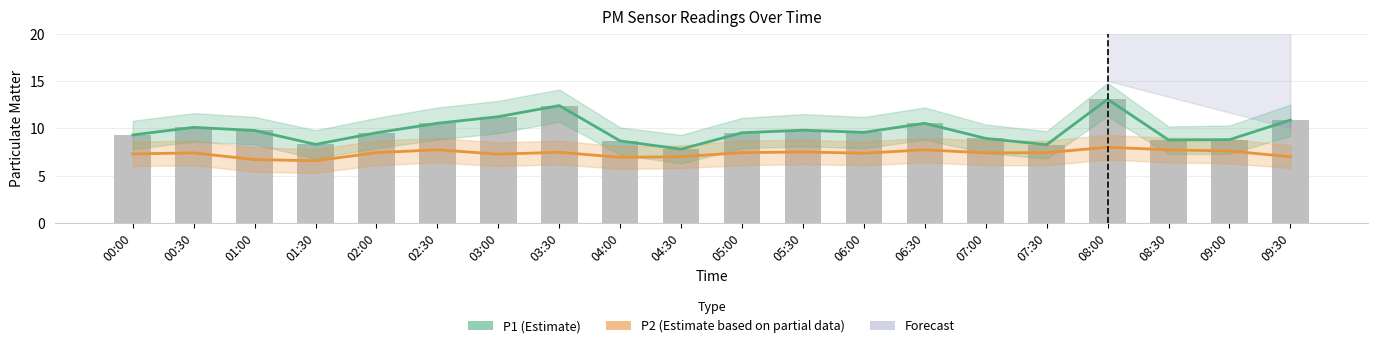

List the labels in order of P2 value, smallest first.

01:30, 01:00, 04:00, 04:30, 09:30, 03:00, 00:00, 06:00, 00:30, 07:00, 02:00, 05:00, 07:30, 03:30, 05:30, 09:00, 02:30, 06:30, 08:30, 08:00